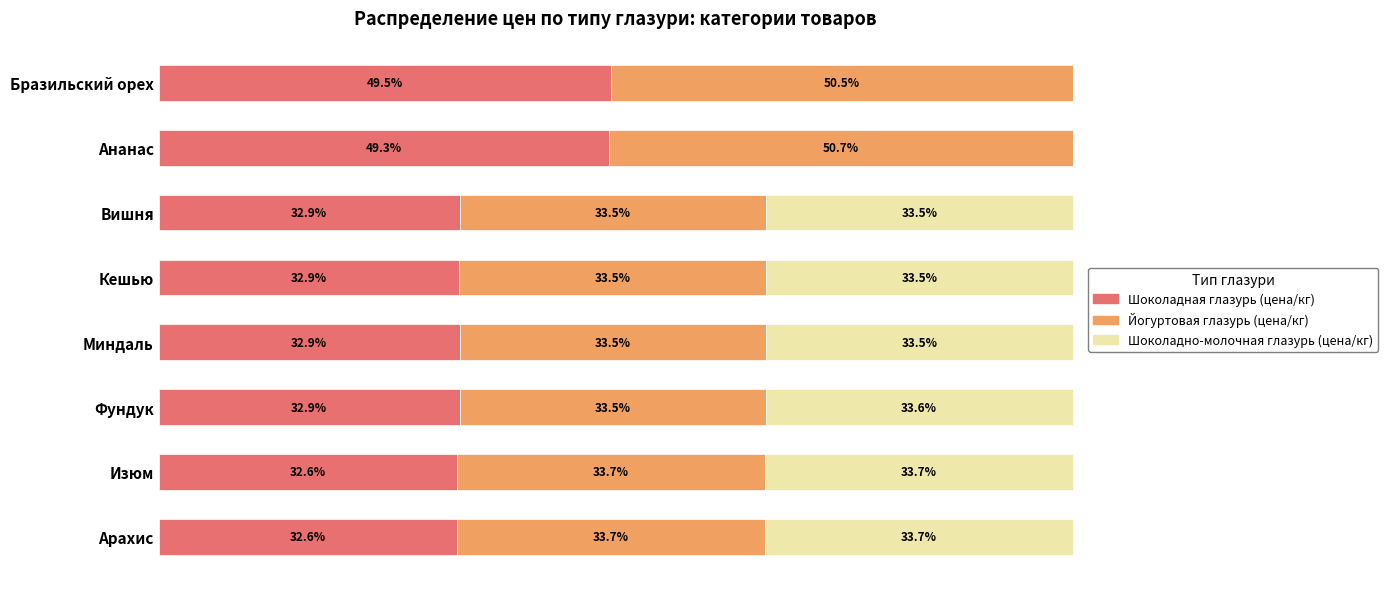

Which category has the highest value in the Шоколадная глазурь (цена/кг) series?

Бразильский орех